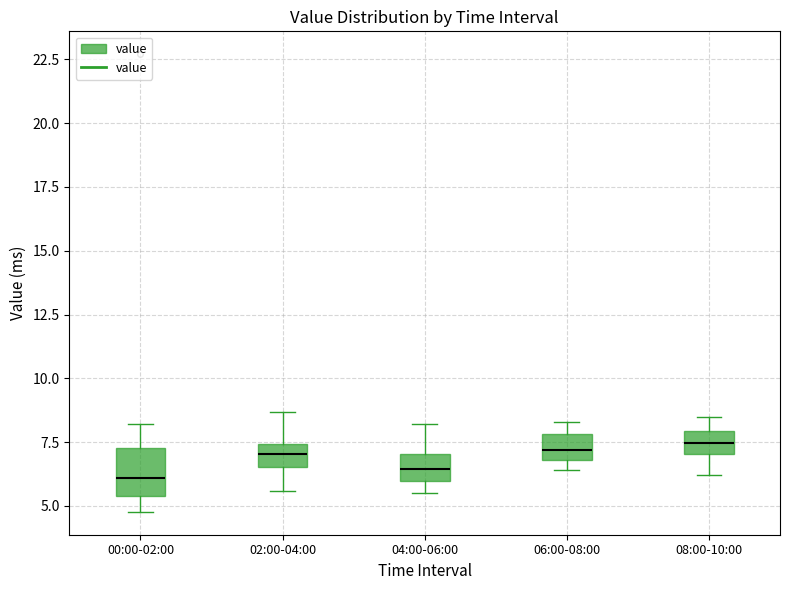

Which box is the tallest, from its lower edge to its upper edge?

00:00-02:00